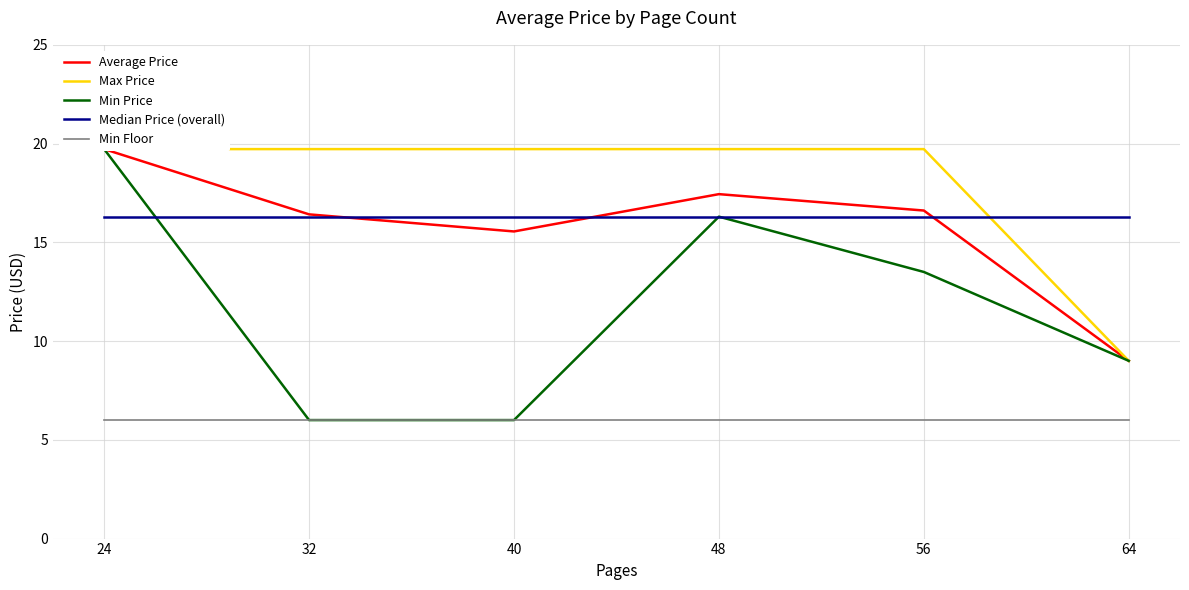

True or false: Average Price and Median Price (overall) cross at least once.

True